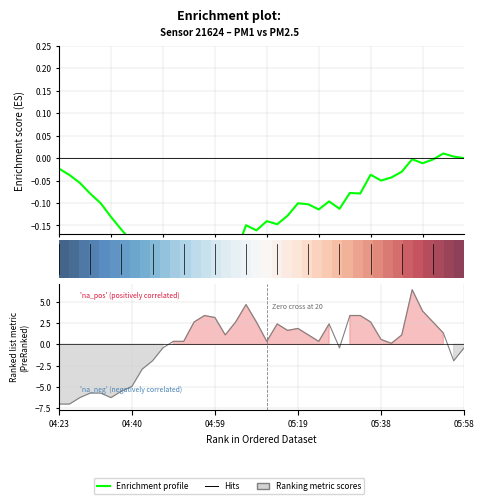

Reading left to right, extract all data points from this chart.

04:23=-7.0	04:25=-7.0	04:27=-6.2	04:30=-5.7	04:32=-5.7	04:35=-6.2	04:37=-5.5	04:40=-5.0	04:42=-2.9	04:45=-1.9	04:47=-0.4	04:49=0.3	04:52=0.3	04:54=2.6	04:57=3.4	04:59=3.1	05:02=1.1	05:04=2.6	05:07=4.7	05:09=2.6	05:11=0.3	05:14=2.4	05:16=1.6	05:19=1.9	05:21=1.1	05:24=0.3	05:26=2.4	05:28=-0.4	05:31=3.4	05:33=3.4	05:36=2.6	05:38=0.6	05:41=0.1	05:43=1.1	05:46=6.4	05:48=3.9	05:50=2.6	05:53=1.3	05:55=-1.9	05:58=-0.4